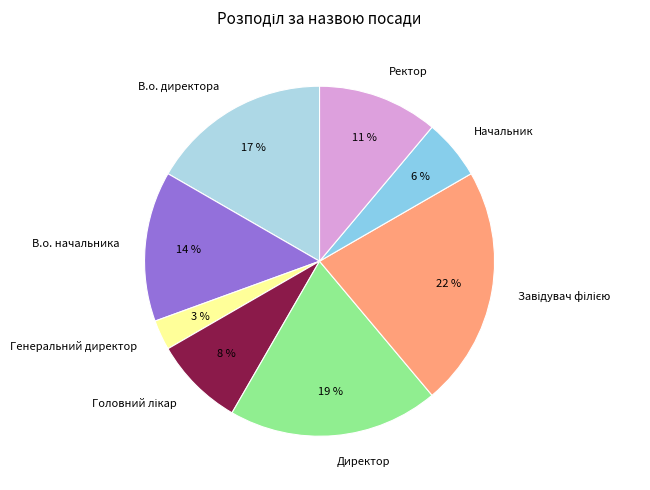

How many segments does this pie chart have?

8